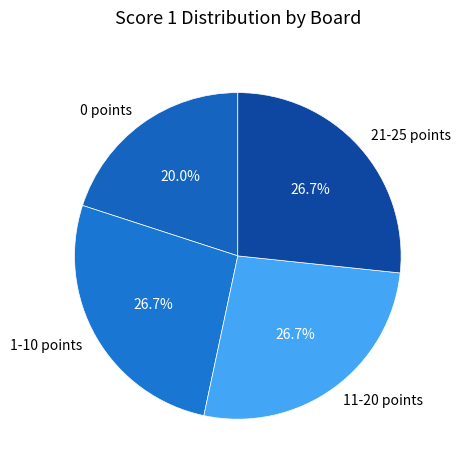

How many segments does this pie chart have?

4